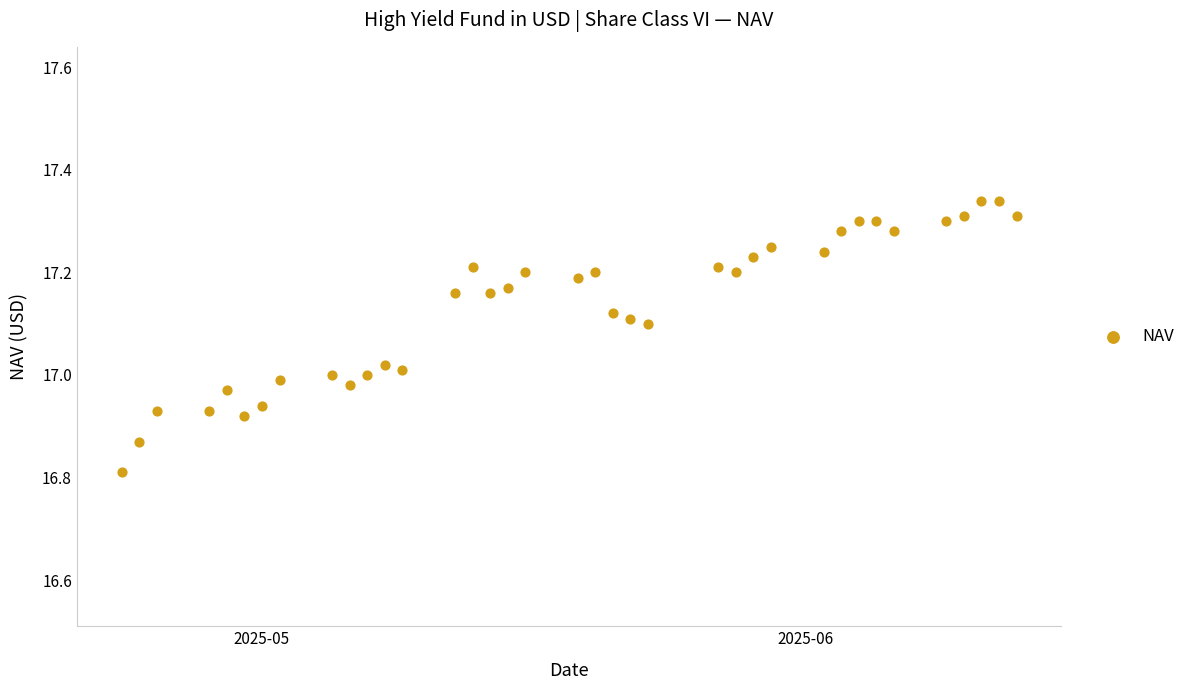

What is the range of X values (max minus min)?

51.0